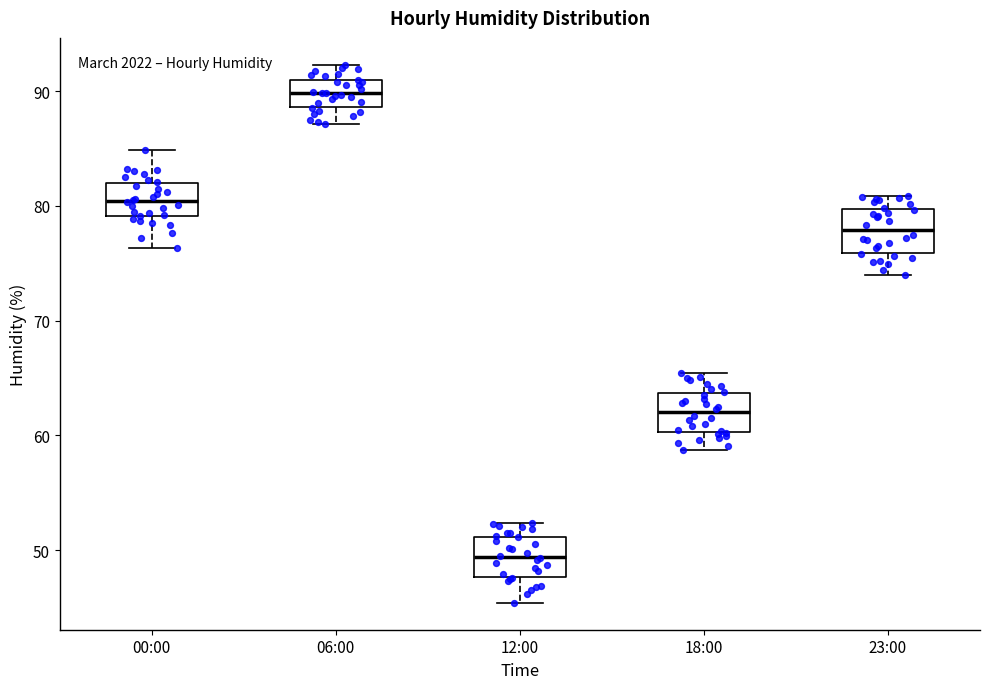

Where does the upper whisker of the box for 00:00 end on the y-axis? The values are not printed on the chart, so give them approximately, as read against the axis.

85